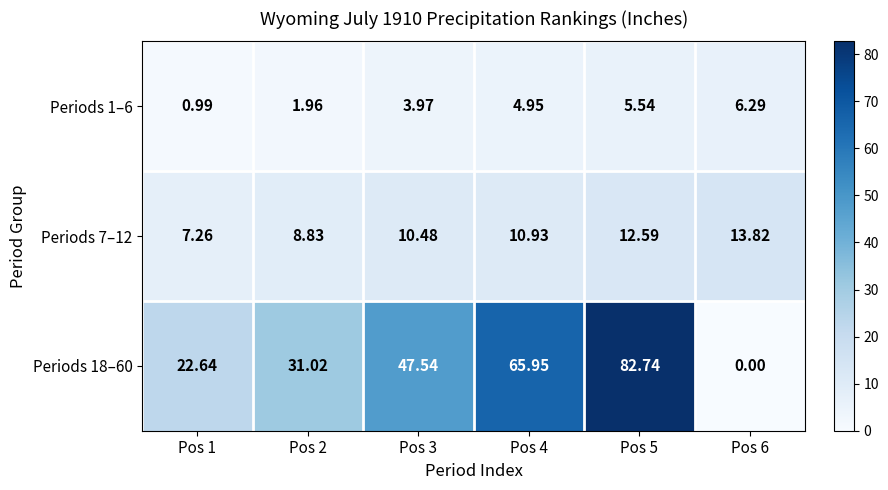

Is the value of Periods 18–60 at Pos 5 greater than the value of Periods 7–12 at Pos 2?

Yes